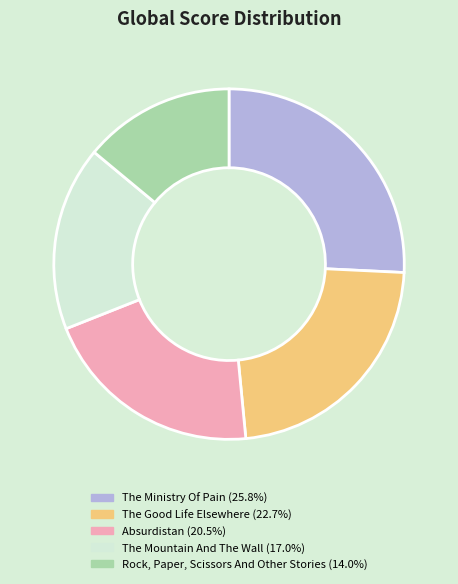

Which slice is the smallest?

Rock, Paper, Scissors And Other Stories